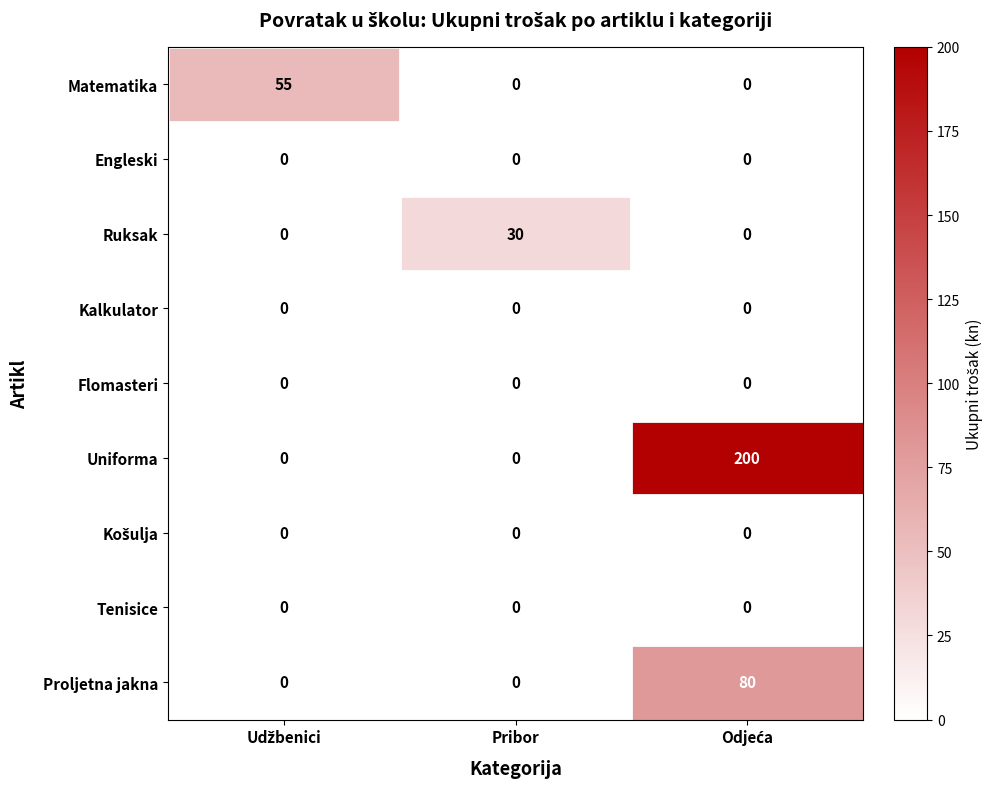

What is the maximum value shown in the chart?

200